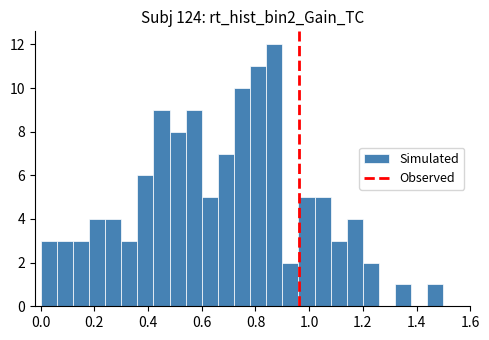

Read against the x-axis, roughly where is the centre of the tallest bar?

0.88